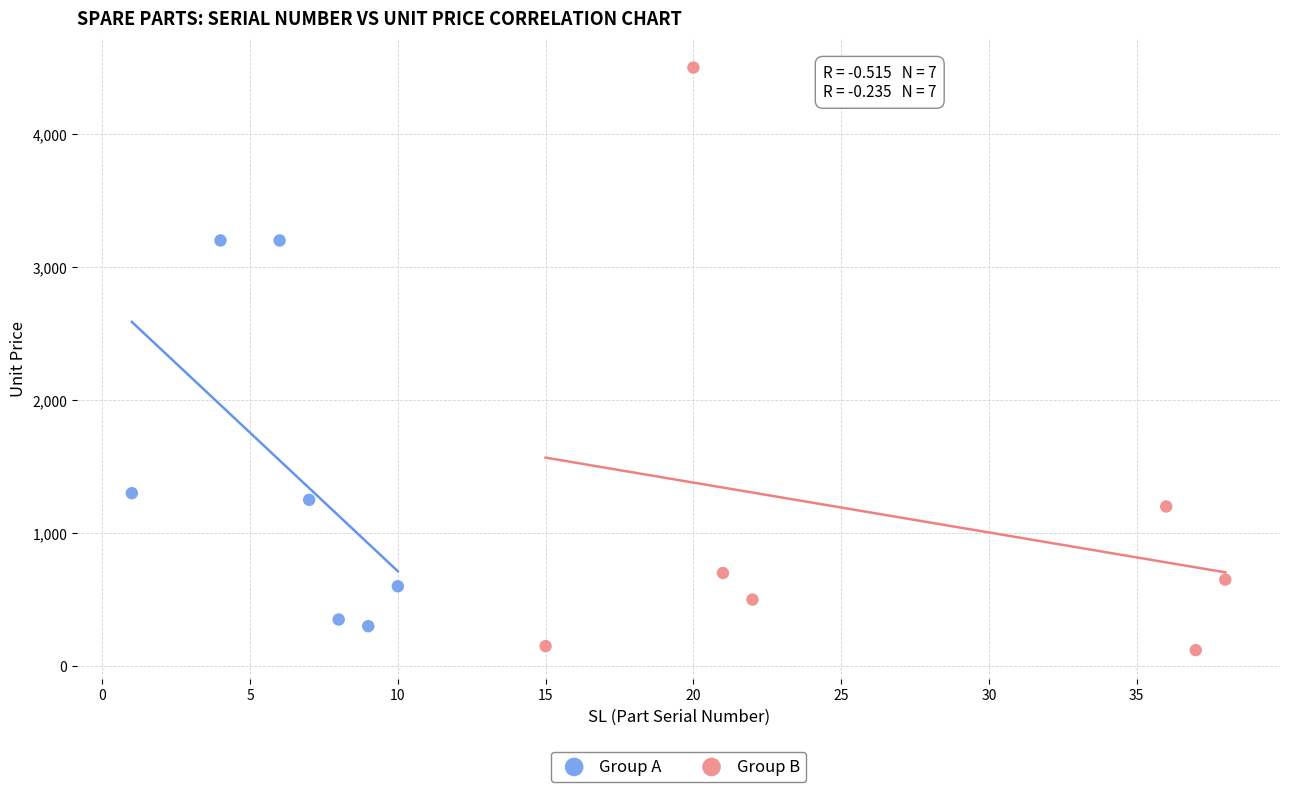

Which series has the widest spread of Y values?

Group B